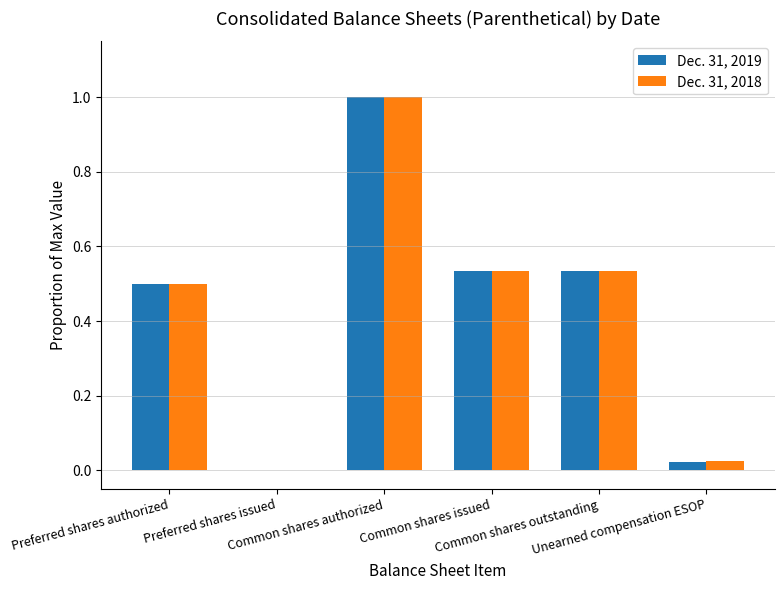

Are the bars grouped side by side (vs. stacked)?

Yes